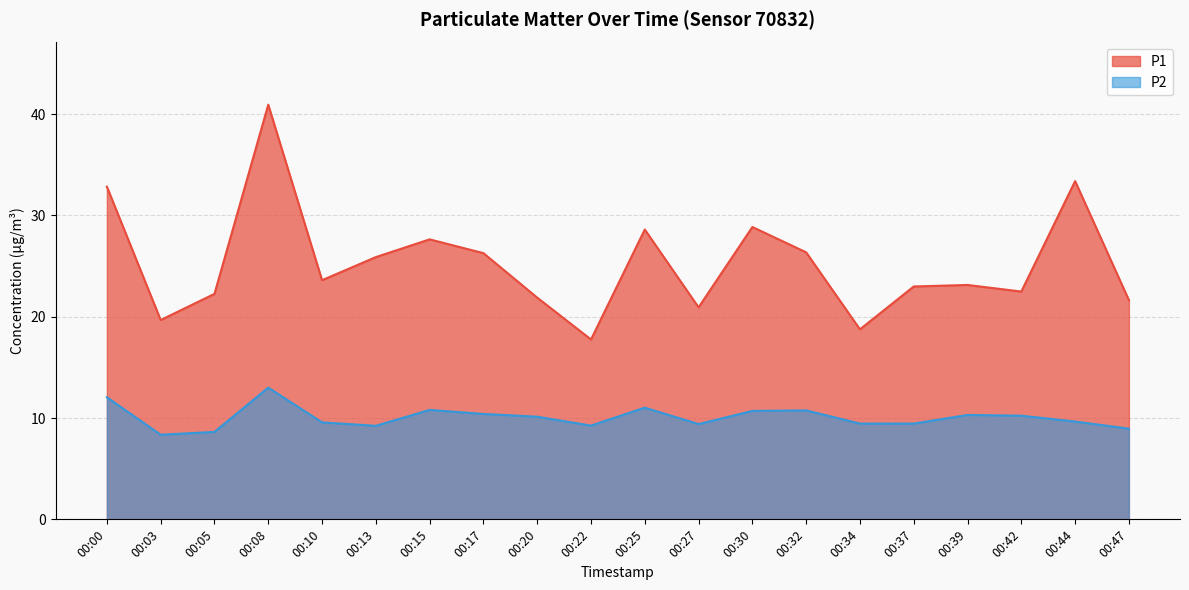

Rank the series by their average value, from lowest to highest.

P2, P1